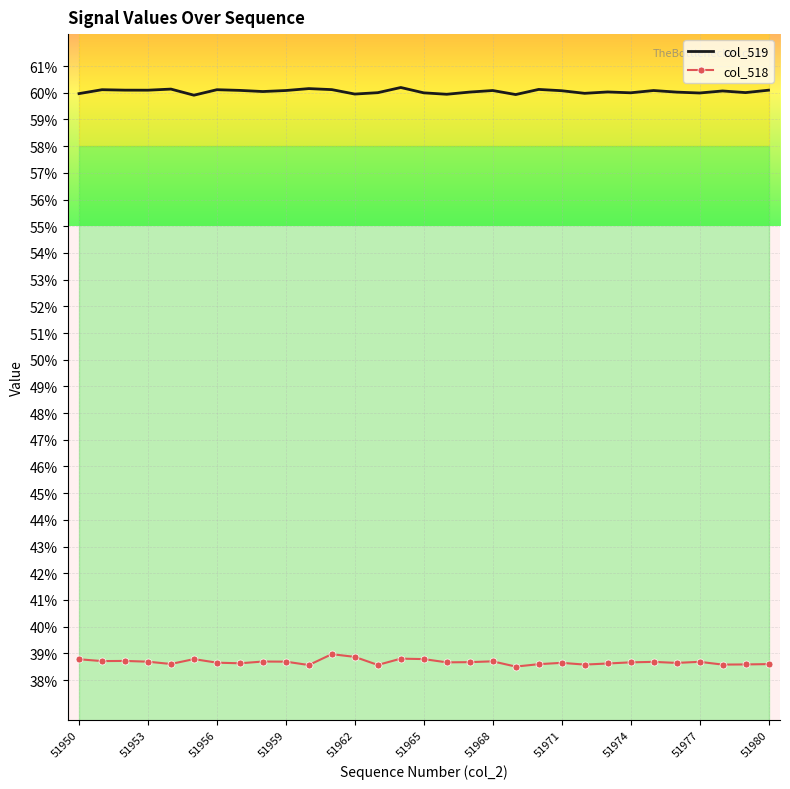

True or false: col_519 and col_518 cross at least once.

False